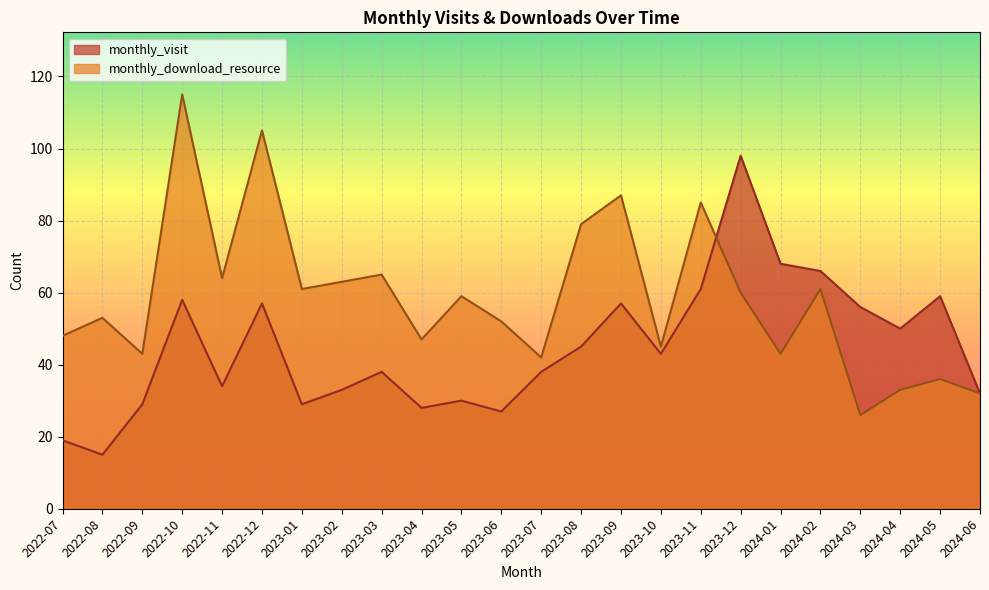

How many interior local peaks does the monthly_download_resource series have?

9